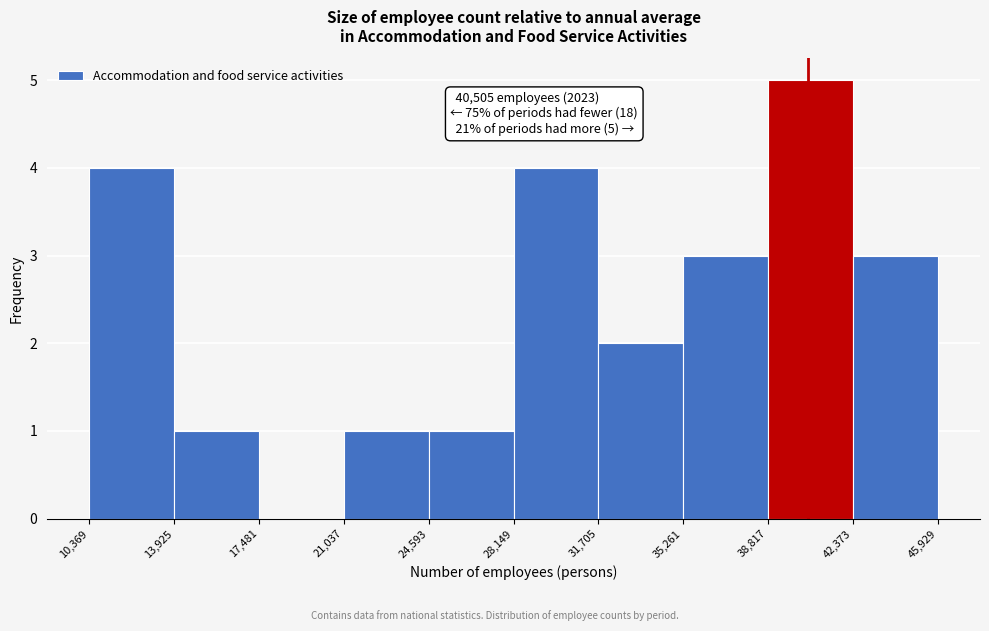

Over which range of the x-axis is the bar tallest?

38,817 to 42,373